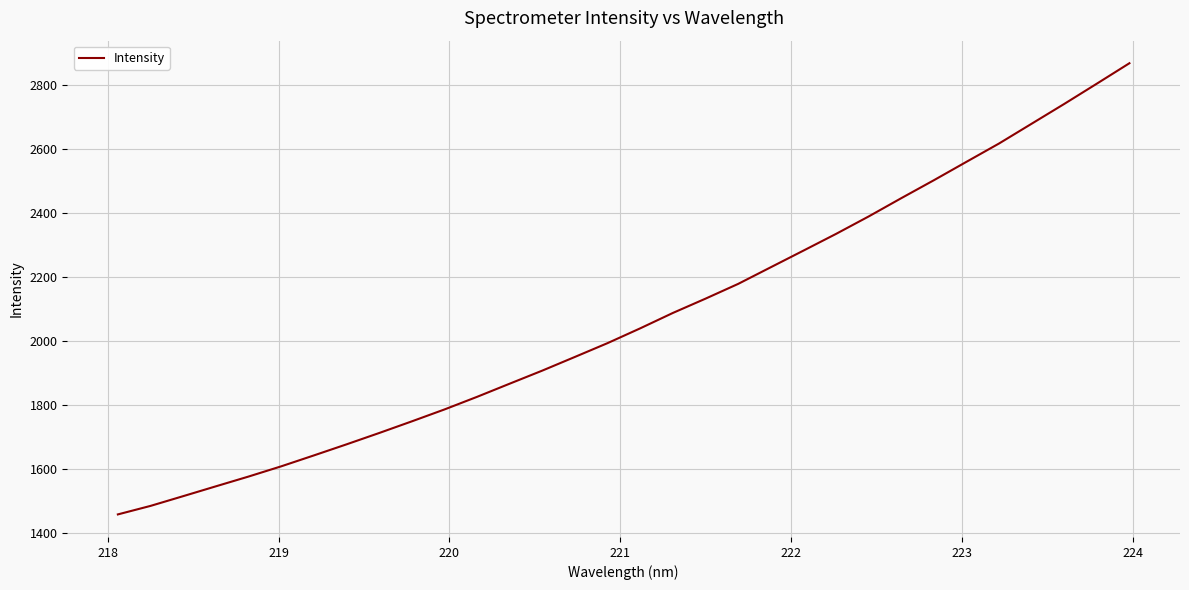

What is the minimum value shown in the chart?

1458.6